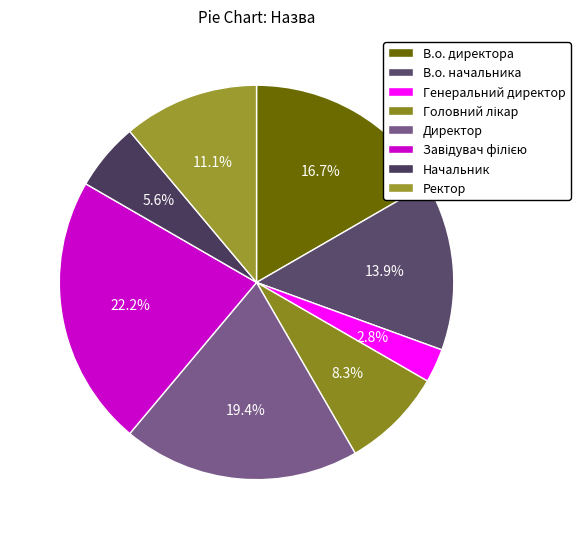

Which slice is the smallest?

Генеральний директор